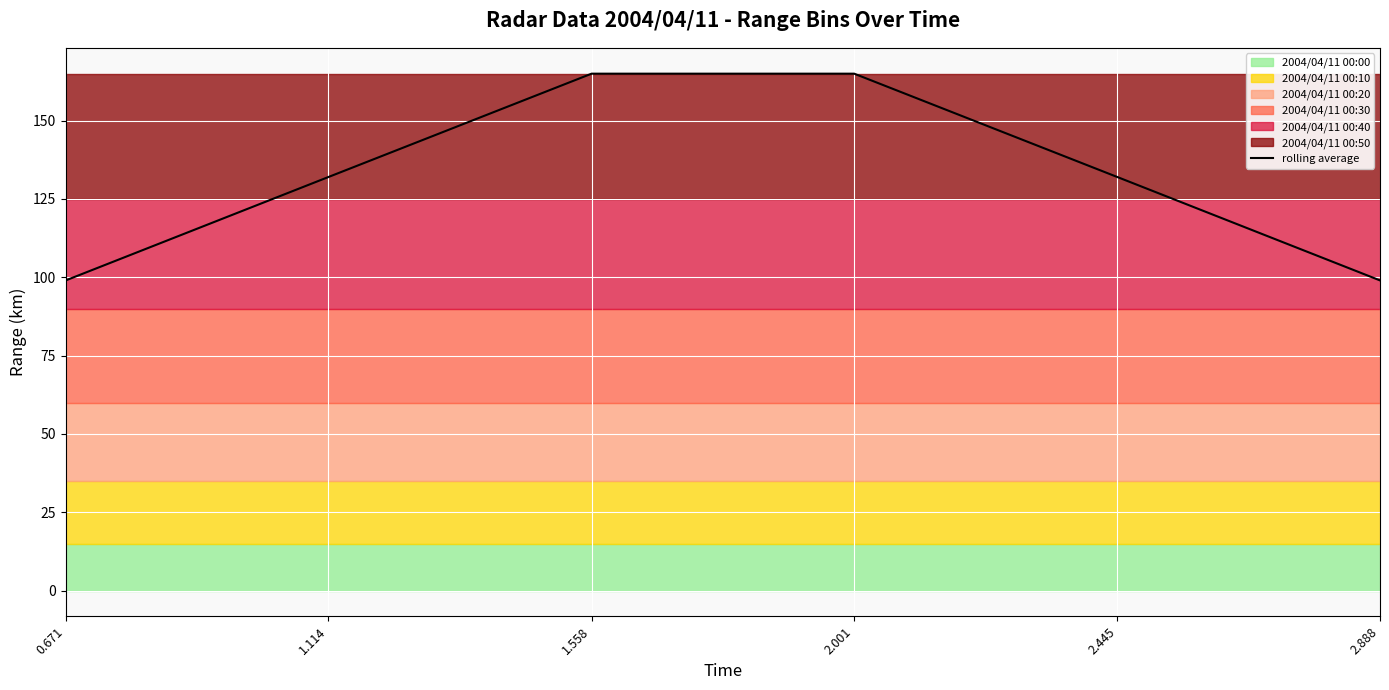

Reading left to right, transcribe all the data shown in this chart.

99	132	165	165	132	99